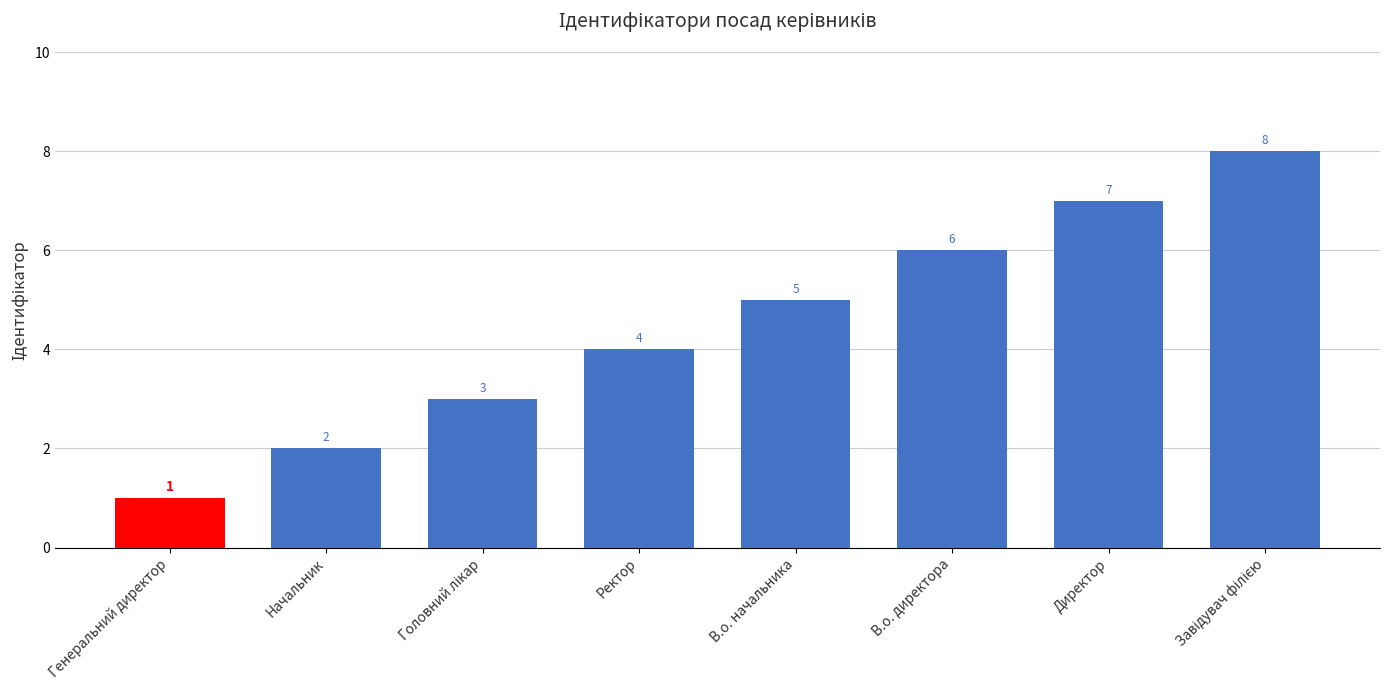

What is the value of the 1st bar from the left?

1